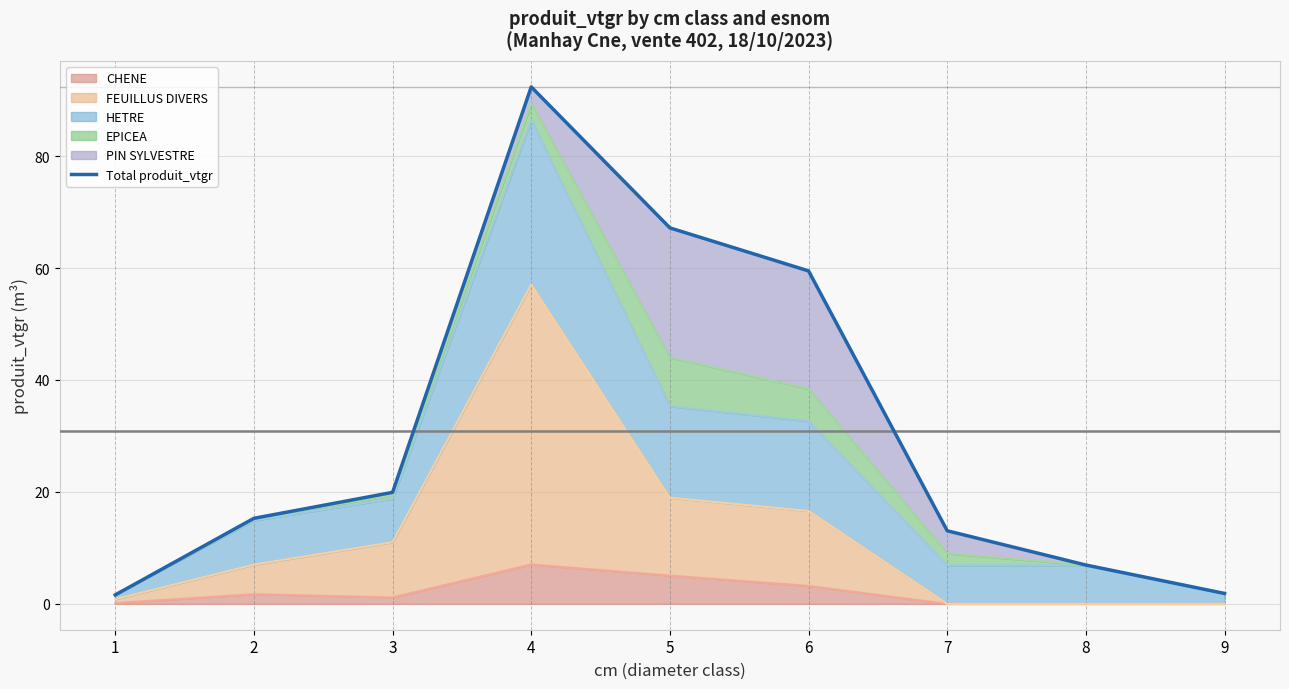

Which category has the highest value across all series?

4